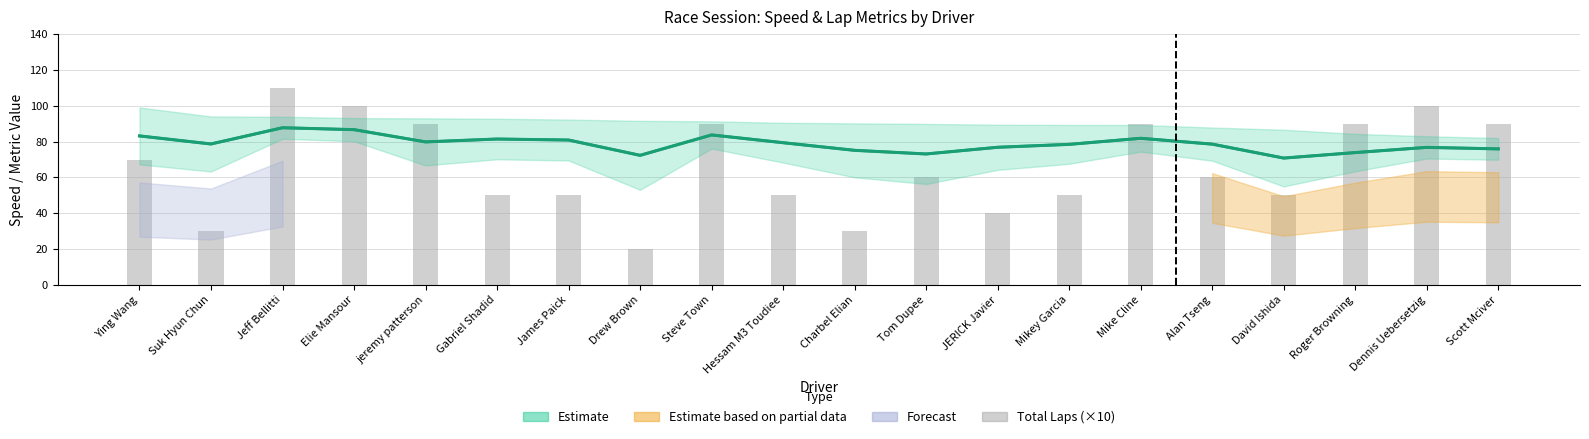

What is the greatest value displayed?

110